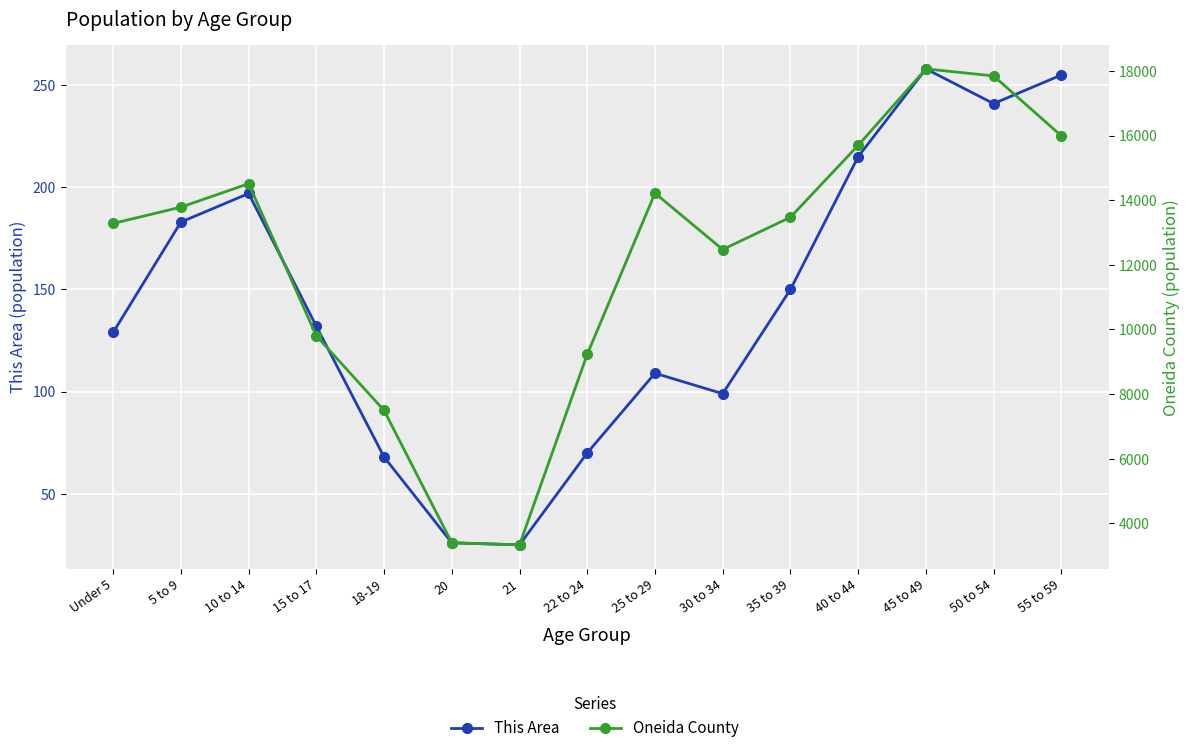

Between 22 to 24 and 30 to 34, which is larger?

30 to 34